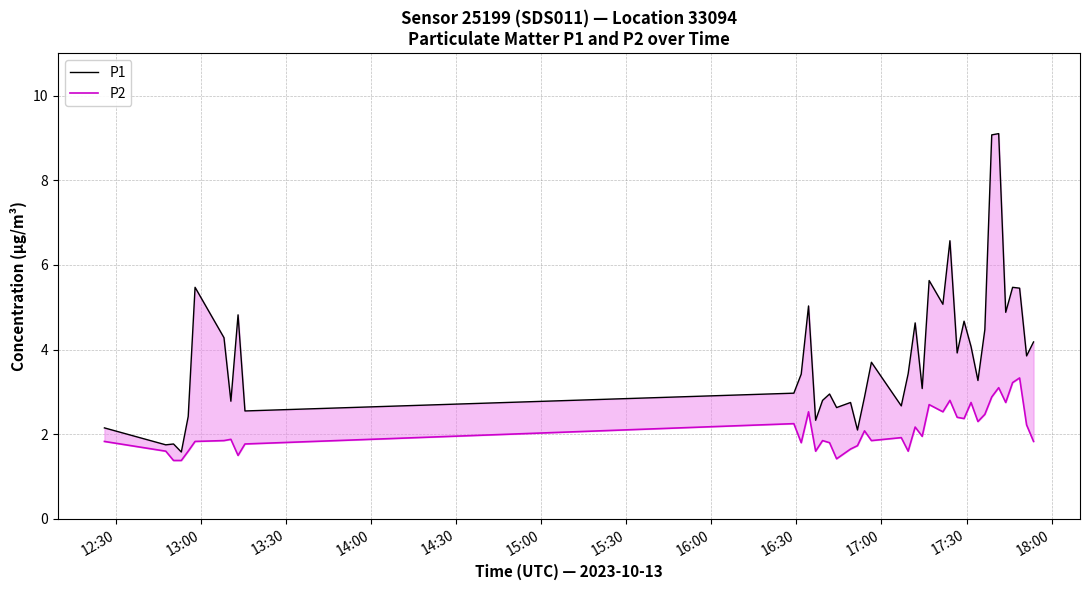

What is the minimum value shown in the chart?

1.4